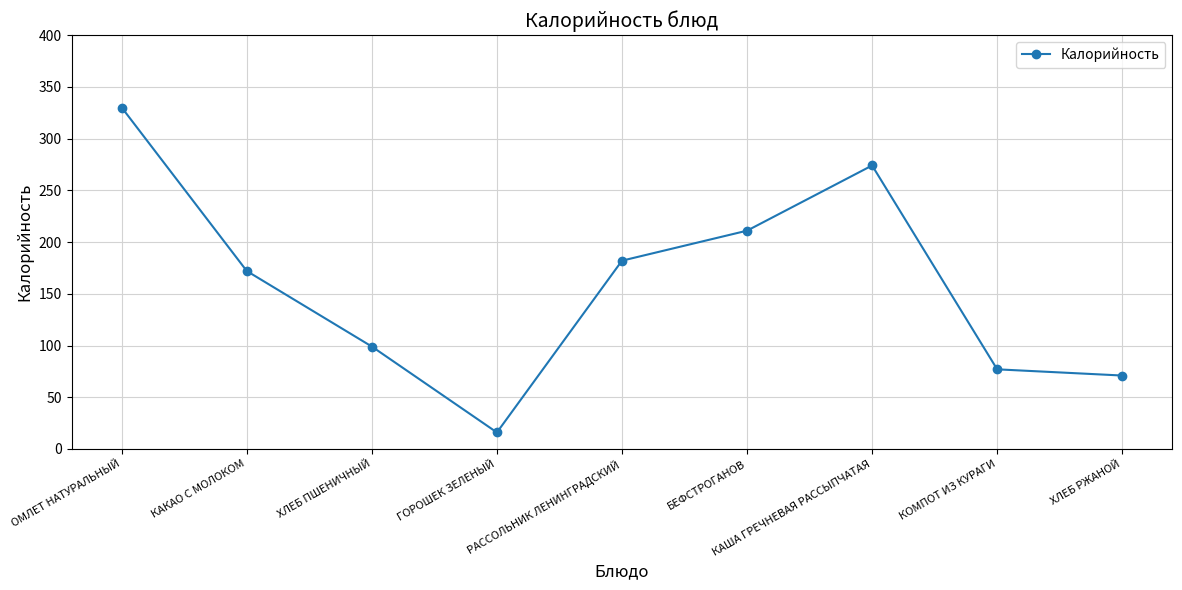

List the labels in order of value, smallest first.

ГОРОШЕК ЗЕЛЕНЫЙ, ХЛЕБ РЖАНОЙ, КОМПОТ ИЗ КУРАГИ, ХЛЕБ ПШЕНИЧНЫЙ, КАКАО С МОЛОКОМ, РАССОЛЬНИК ЛЕНИНГРАДСКИЙ, БЕФСТРОГАНОВ, КАША ГРЕЧНЕВАЯ РАССЫПЧАТАЯ, ОМЛЕТ НАТУРАЛЬНЫЙ